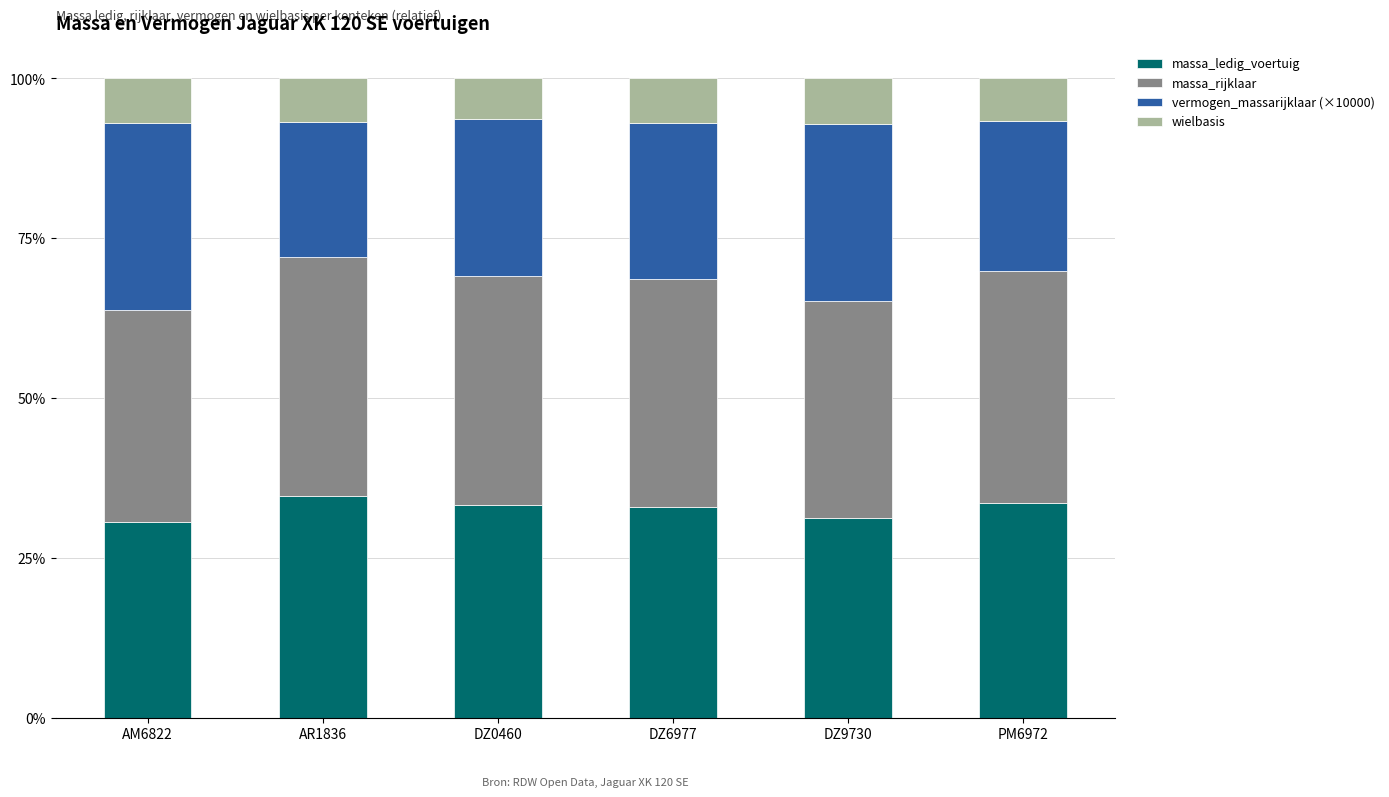

What is the total value across all series at PM6972?

100.0